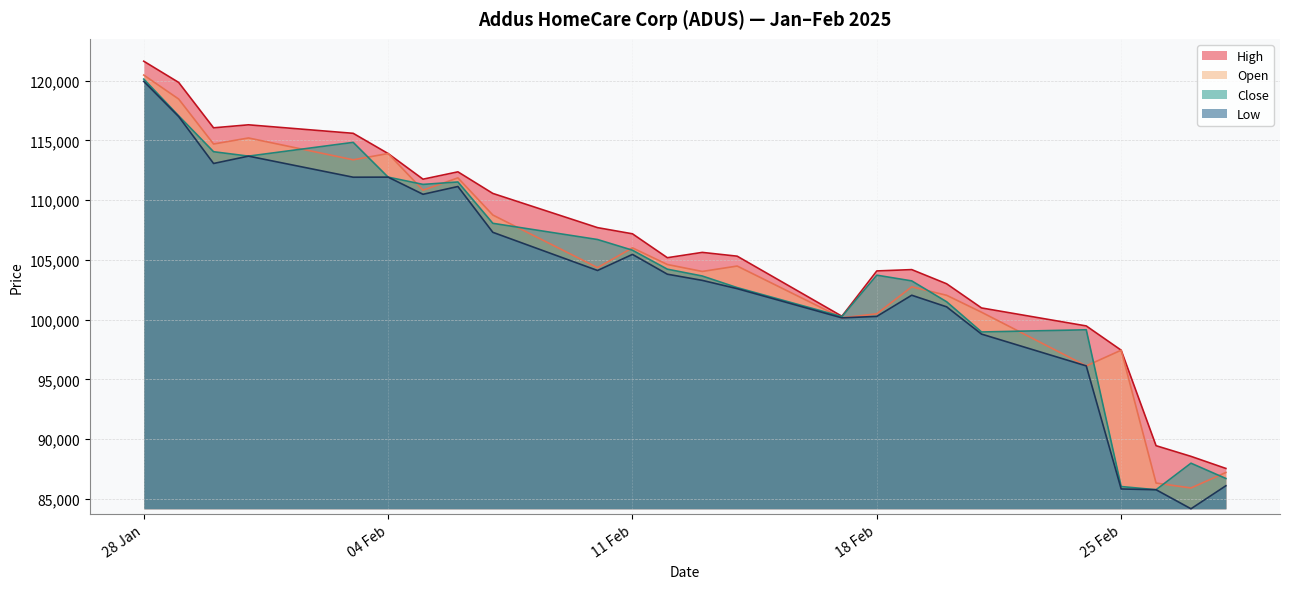

Is it true that Low equals 65798 at 28 Jan?

False